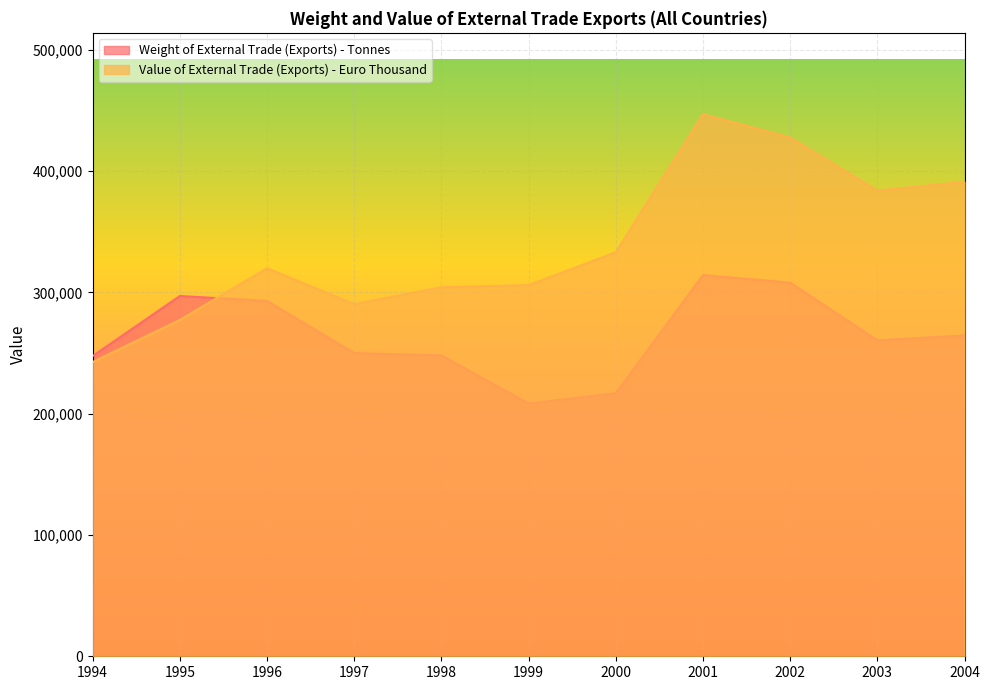

The Weight of External Trade (Exports) - Tonnes series shows 100149 at 1996. True or false?

False